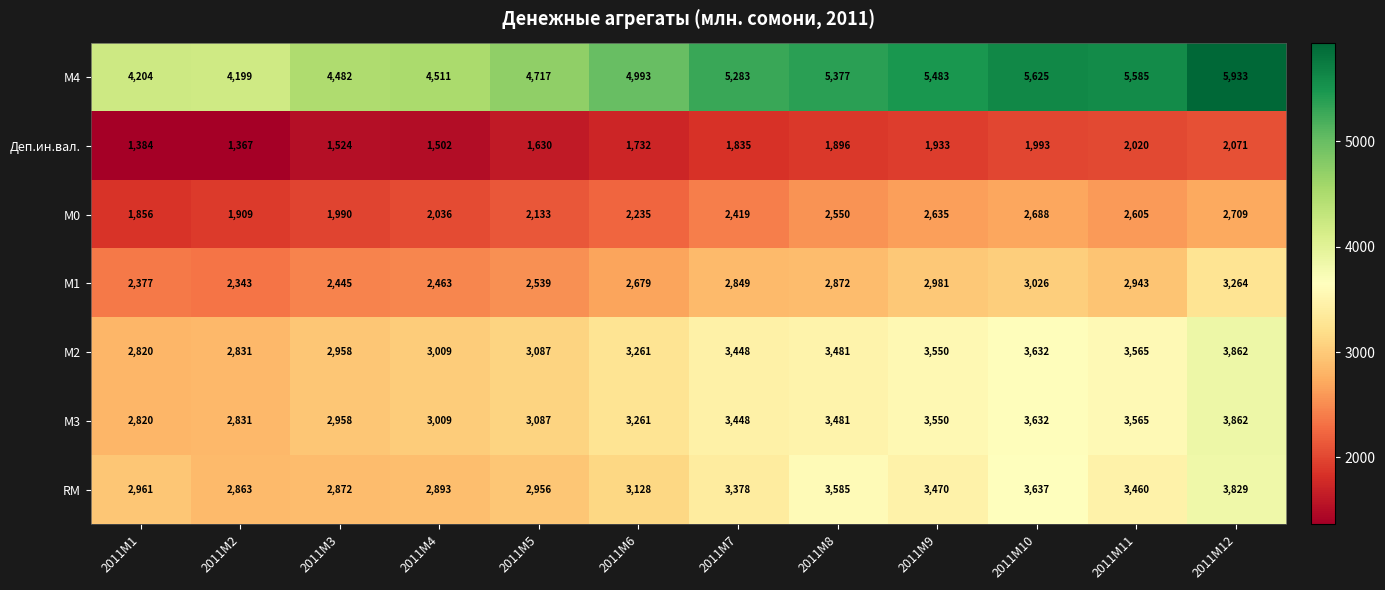

What is the greatest value displayed?

5933